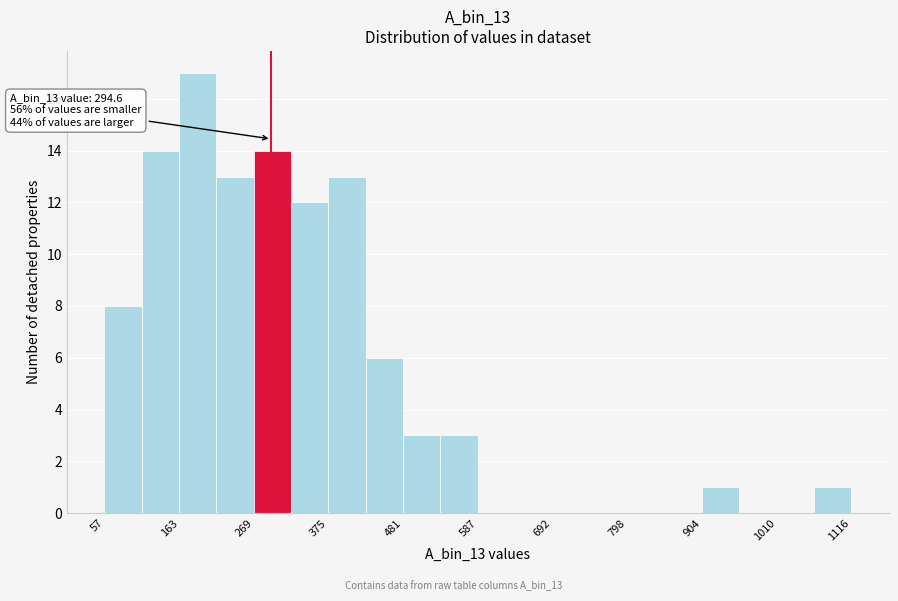

Around what value on the x-axis is the tallest bar? Give the approximate position of its centre, as read against the axis.

200